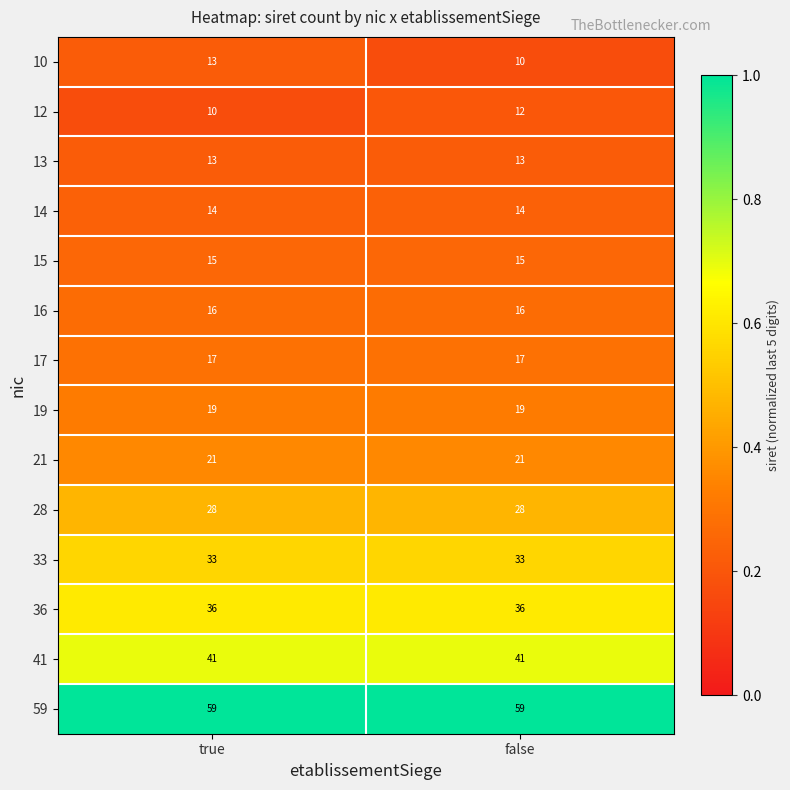

List the labels in order of 12 value, largest first.

false, true